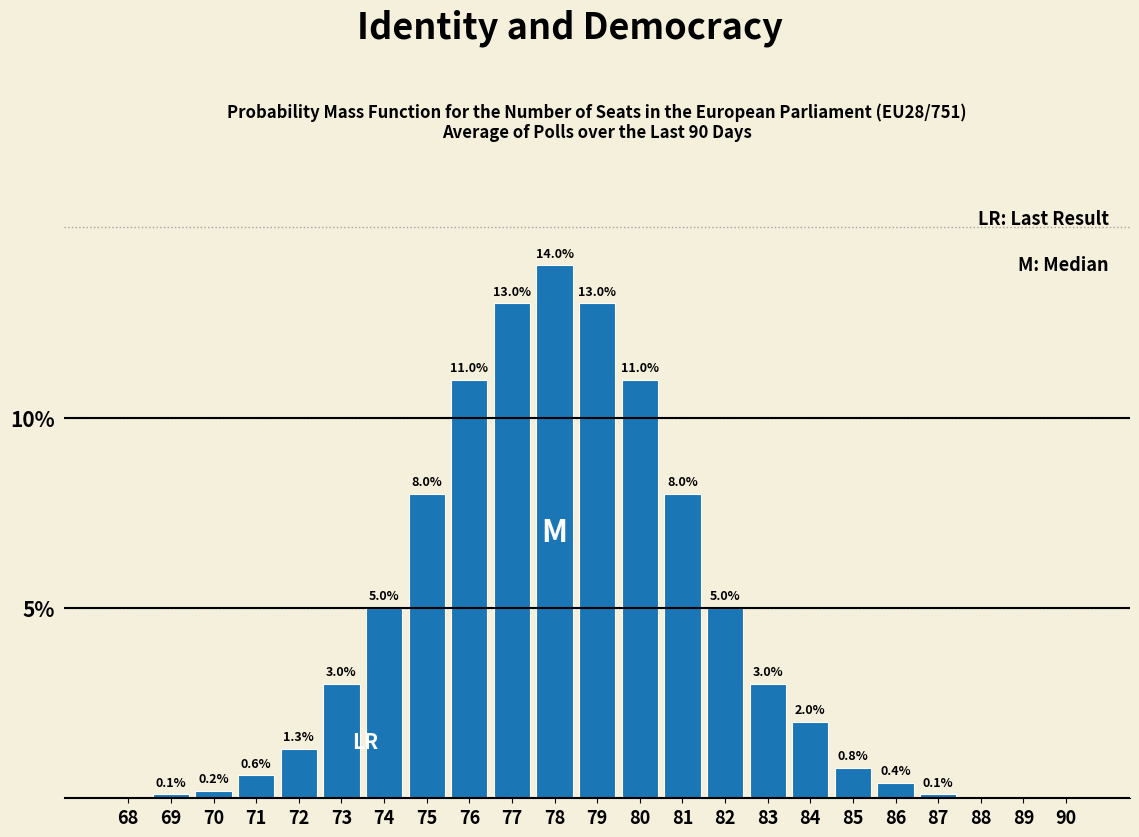

Reading right to left, list all the values displayed in this chart.

90=0.0	89=0.0	88=0.0	87=0.1	86=0.4	85=0.8	84=2.0	83=3.0	82=5.0	81=8.0	80=11.0	79=13.0	78=14.0	77=13.0	76=11.0	75=8.0	74=5.0	73=3.0	72=1.3	71=0.6	70=0.2	69=0.1	68=0.0